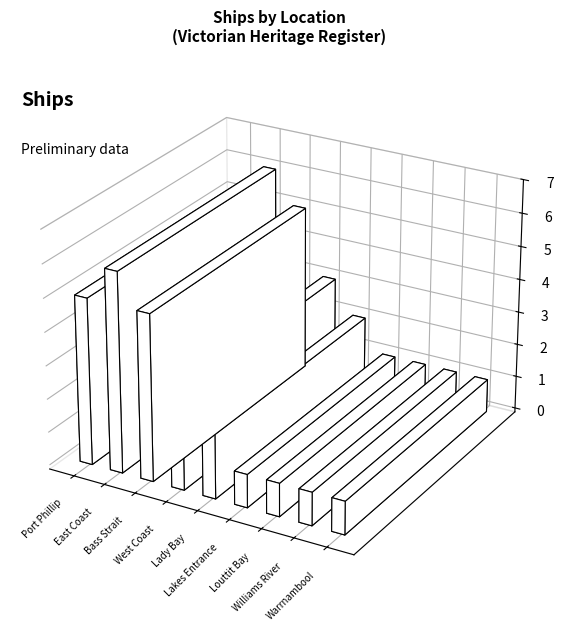

Count the values in the range 1 to 5.

8